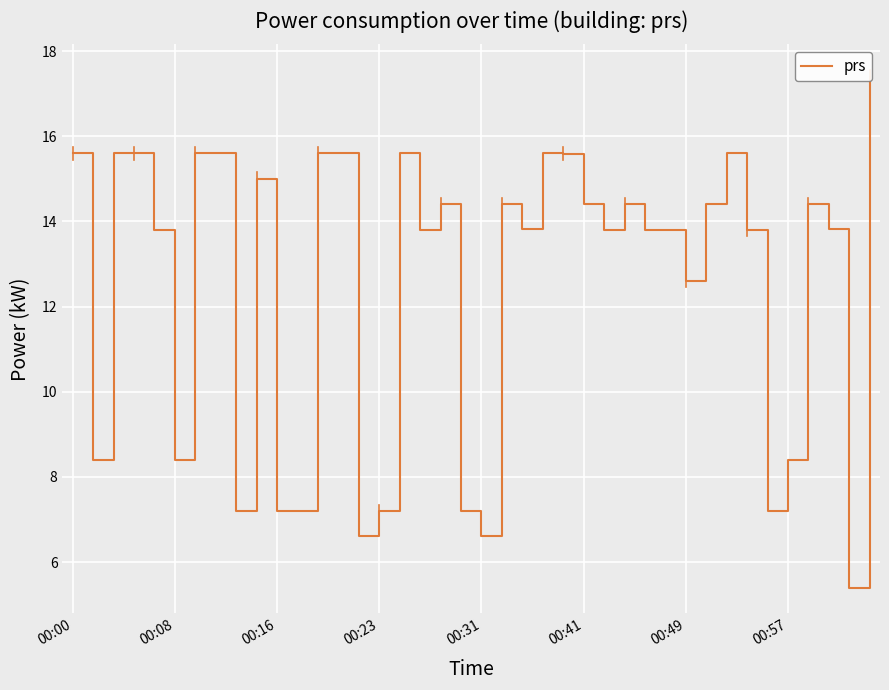

The value at 18 is 14.4. True or false?

True